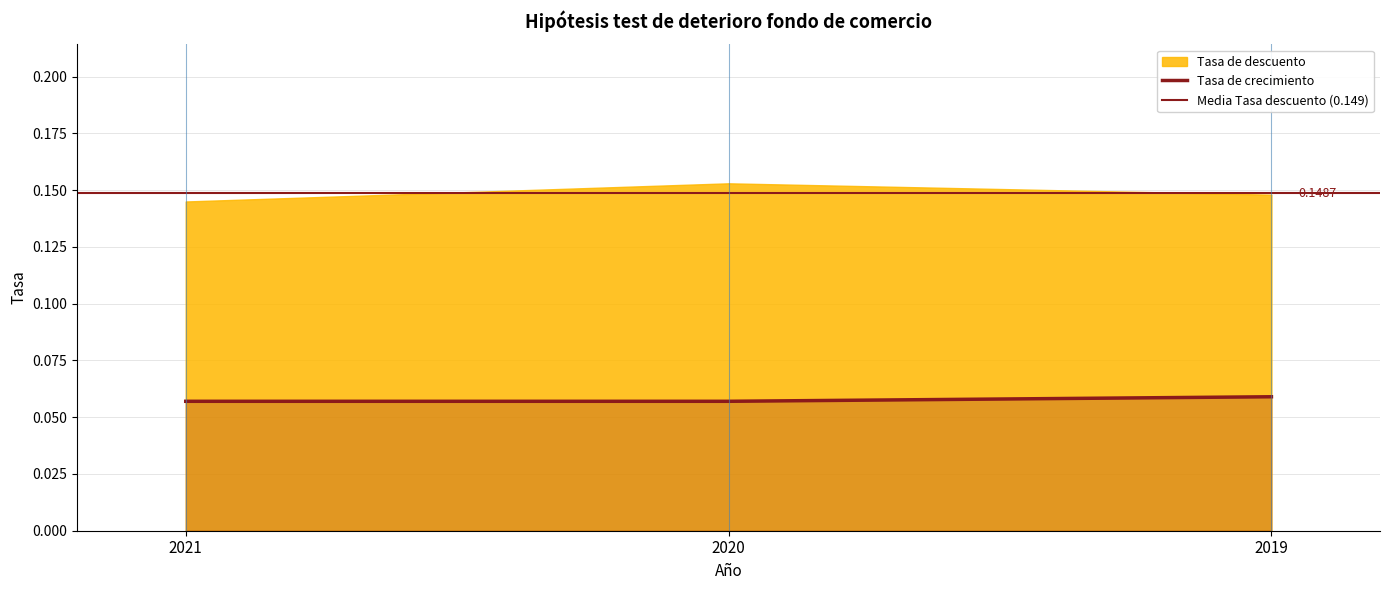

Is it true that the value at 2019 is 0.1?

False